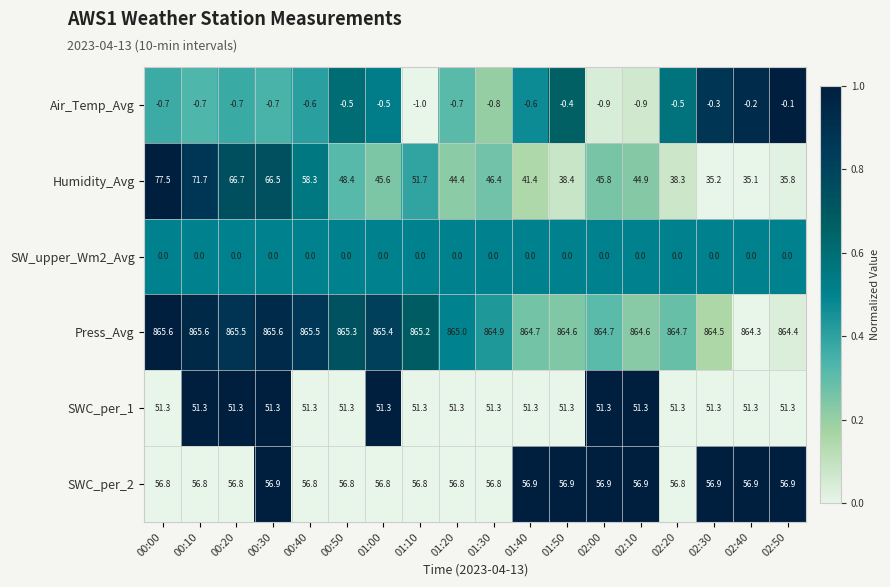

The value of SWC_per_2 at 02:40 is 28.8. True or false?

False